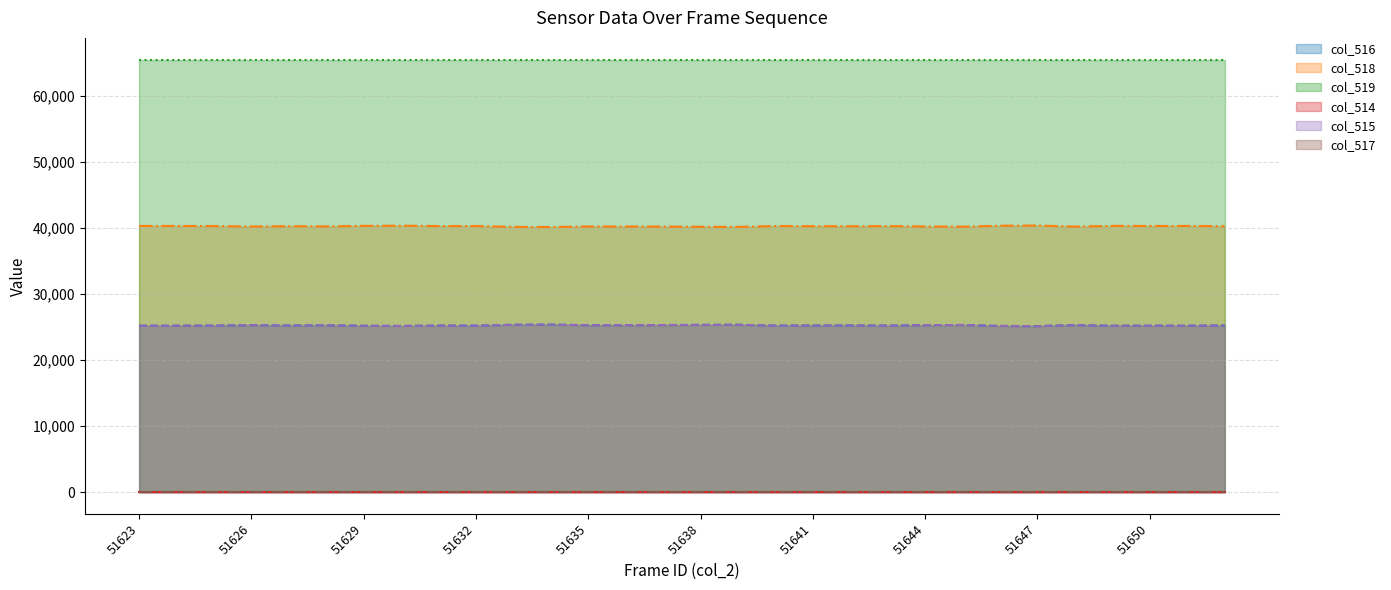

Where is the first local maximum for col_518?

51627